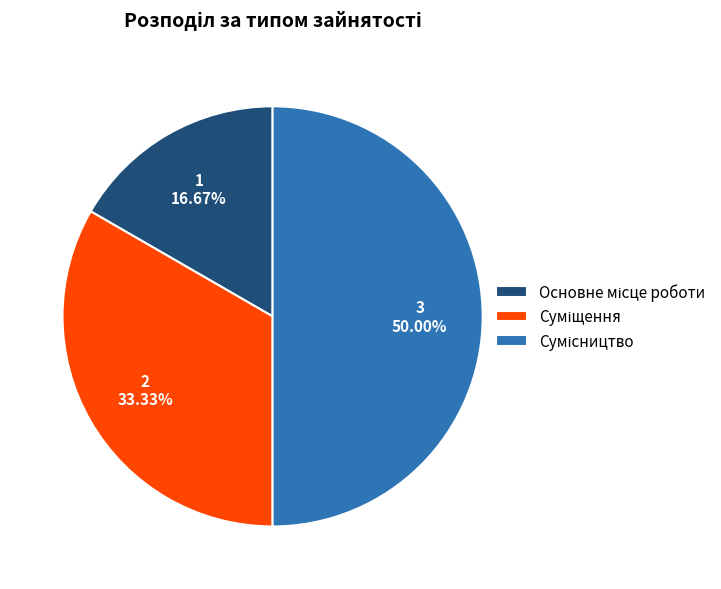

How many slices are in this pie chart?

3